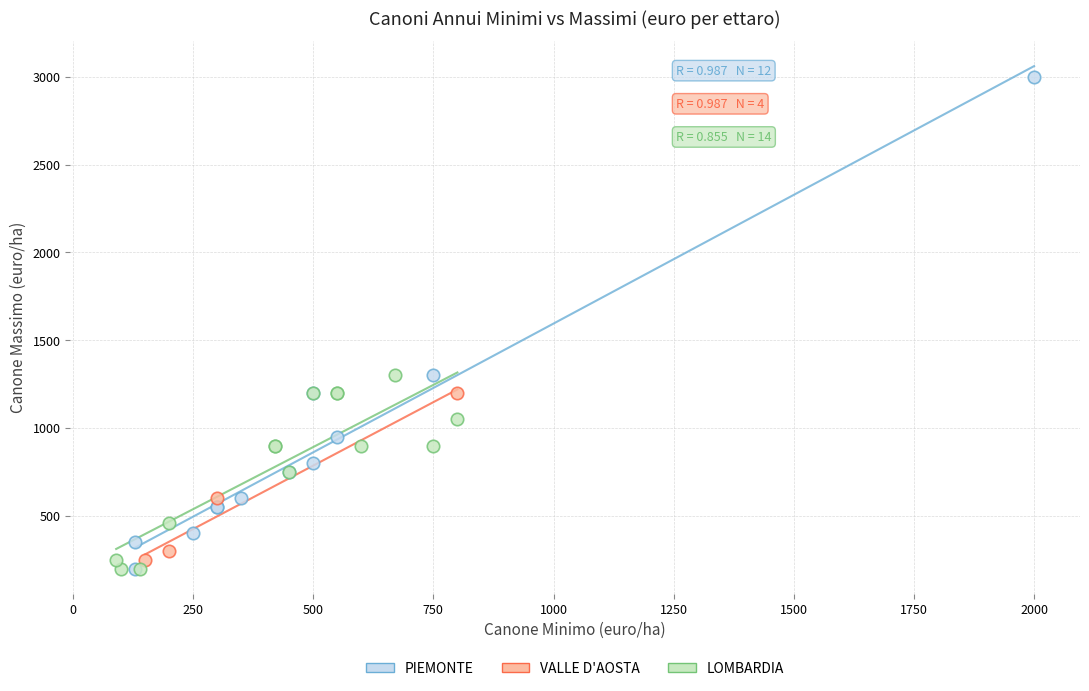

Which series has the widest spread of Y values?

PIEMONTE